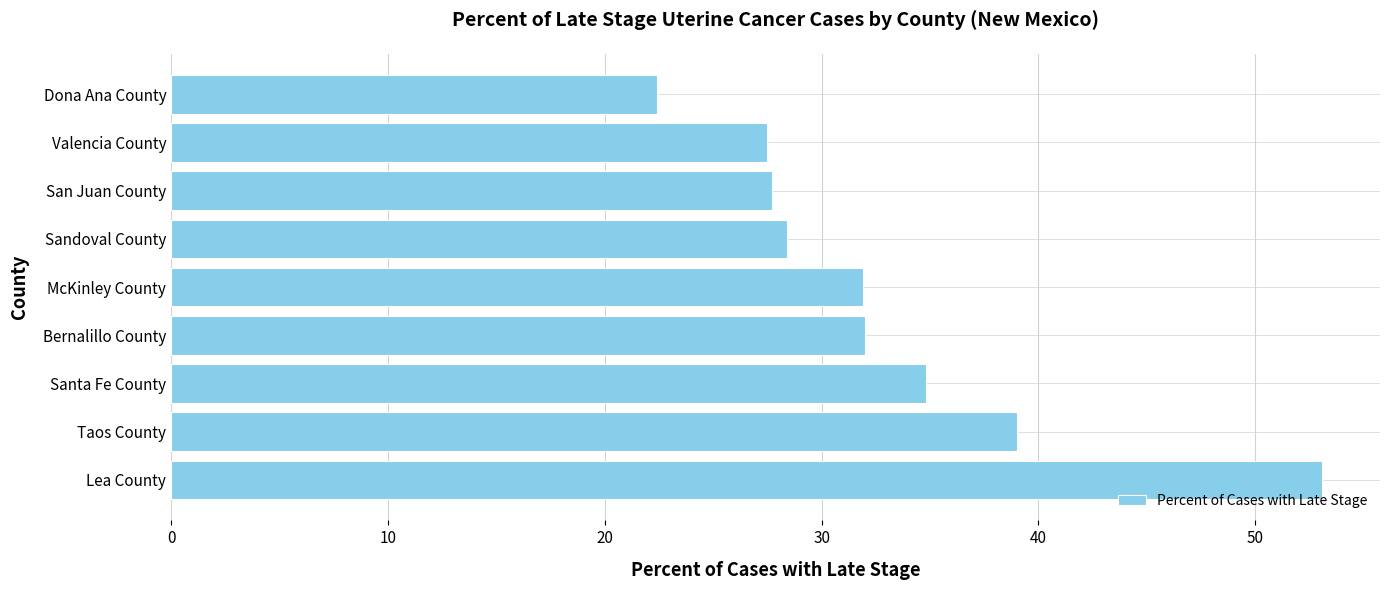

What is the minimum value shown in the chart?

22.4